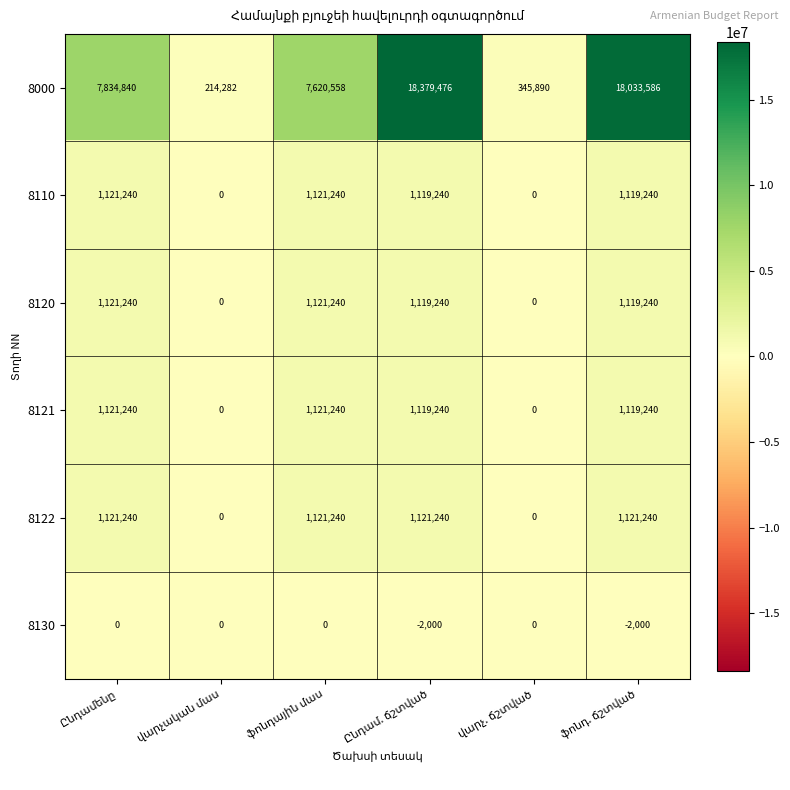

Count the 8130 values in the range -2000 to 0.

6